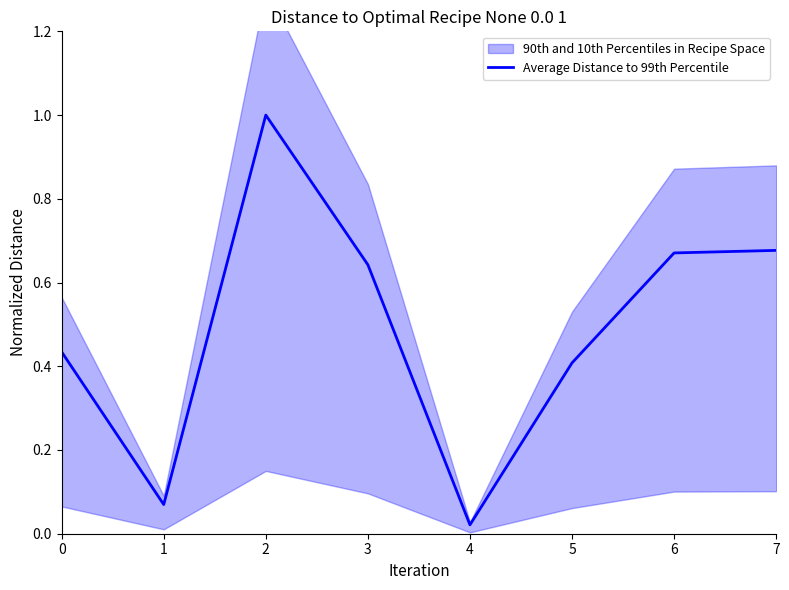

Reading left to right, what are all the values shown in this chart?

0.4	0.1	1.0	0.6	0.0	0.4	0.7	0.7